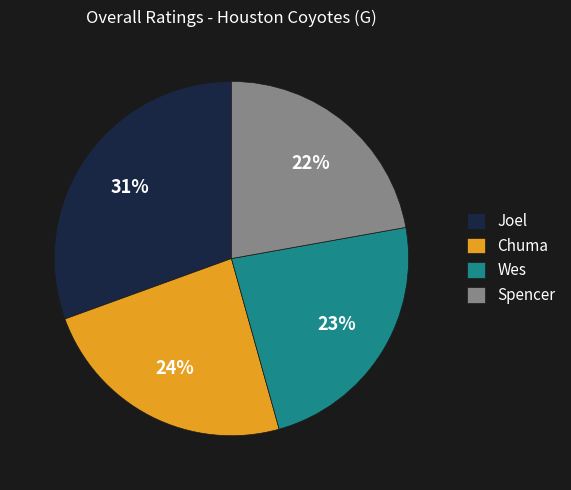

What is the ratio of the value at Spencer to the value at Joel?

0.7